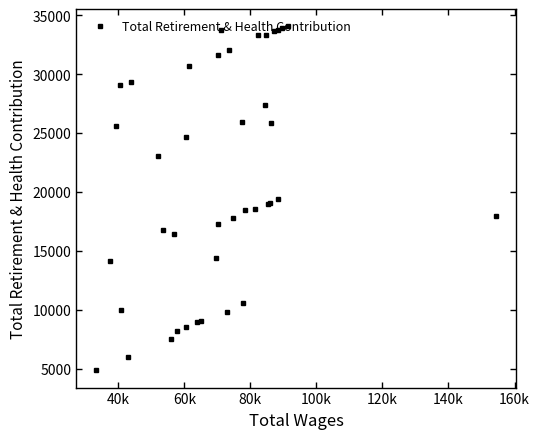

What is the difference between the second highest and second lowest values?

27917